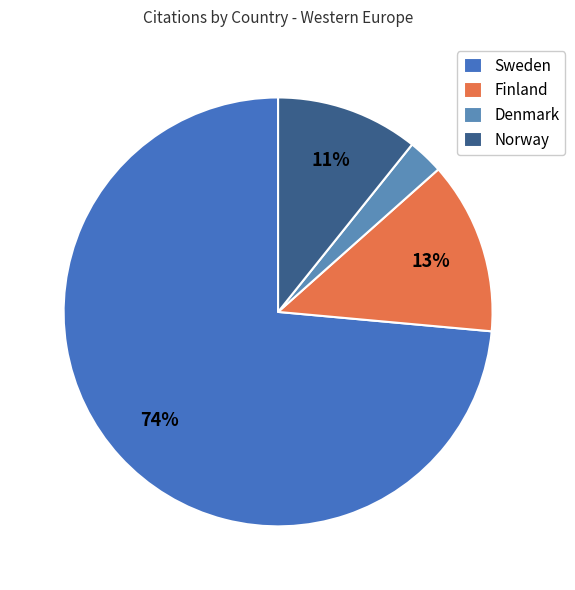

Is Finland the majority of the pie?

No